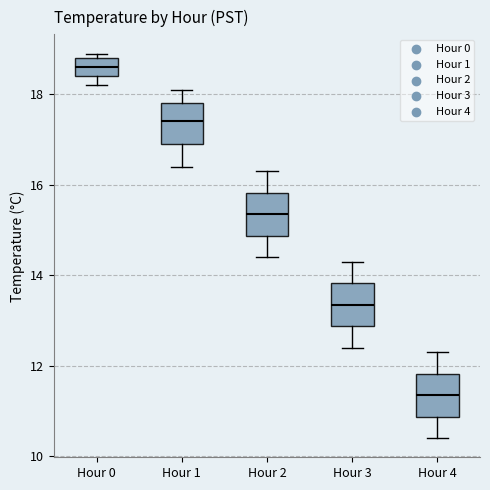

Which box has the highest median line?

Hour 0